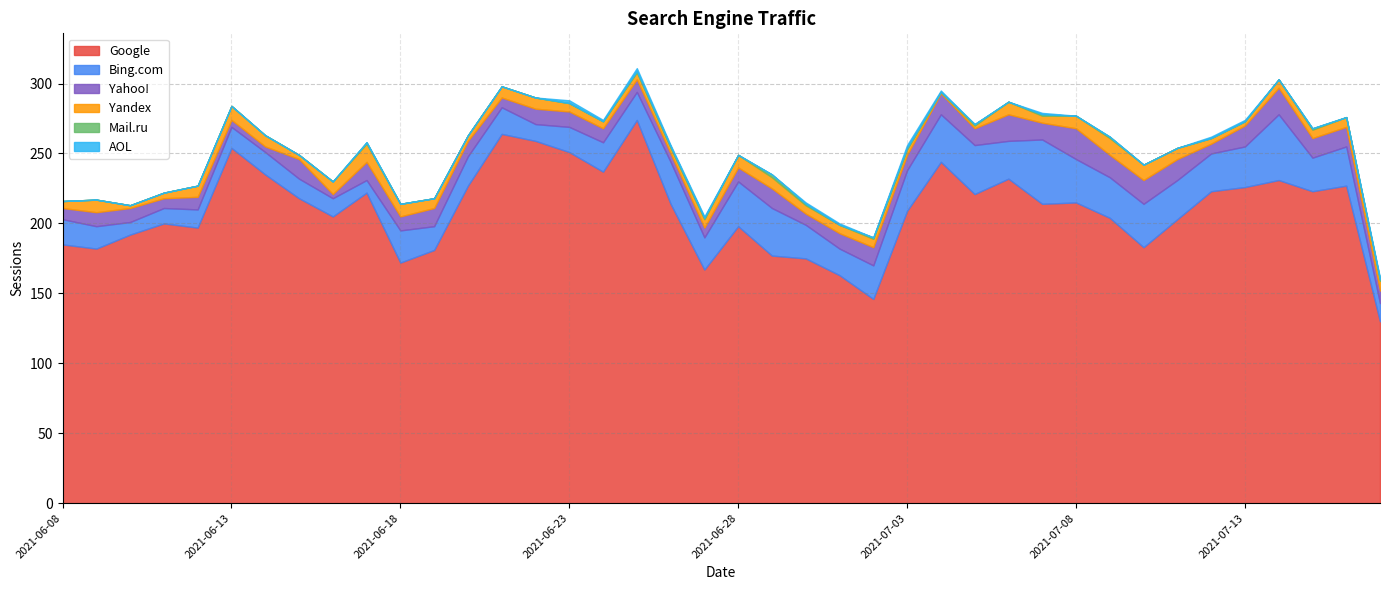

Reading left to right, what are all the values shown in this chart?

Google: 185	182	192	200	197	254	235	218	205	222	172	181	227	264	259	251	237	274	214	167	198	177	175	163	146	209	244	221	232	214	215	204	183	203	223	226	231	223	227	130
Bing.com: 18	16	9	11	13	15	16	14	13	9	23	17	21	19	12	18	21	20	30	23	32	34	24	19	24	29	34	35	27	46	31	29	31	28	27	29	47	24	28	13
Yahoo!: 8	10	10	7	9	5	4	14	3	13	10	13	11	7	11	11	10	9	6	7	10	14	8	11	13	11	15	12	19	12	22	16	17	15	7	15	19	14	14	9
Yandex: 5	9	2	4	8	10	8	3	9	13	9	7	4	8	8	6	5	5	4	6	9	8	6	6	6	4	1	2	9	5	9	12	11	8	4	3	6	6	7	7
Mail.ru: 0	0	0	0	0	0	0	0	0	1	0	0	0	0	0	0	0	1	1	1	0	2	1	0	1	1	0	1	0	1	0	1	0	0	0	0	0	1	0	1
AOL: 0	0	0	0	0	0	0	0	0	0	0	0	0	0	0	2	1	2	1	1	0	0	1	1	0	2	1	0	0	1	0	0	0	0	1	1	0	0	0	1